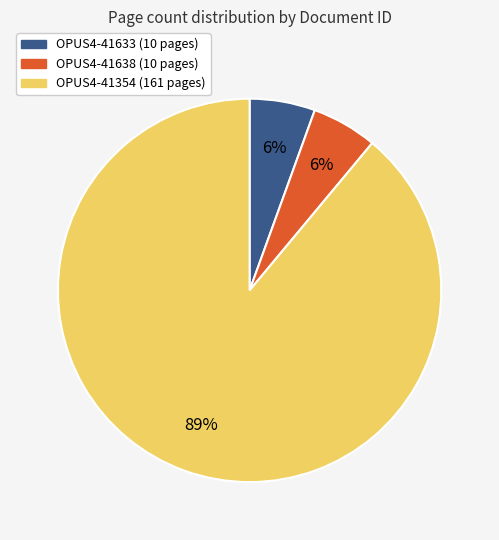

To the nearest percent, what is the combined percentage of OPUS4-41354 and OPUS4-41633?

94%